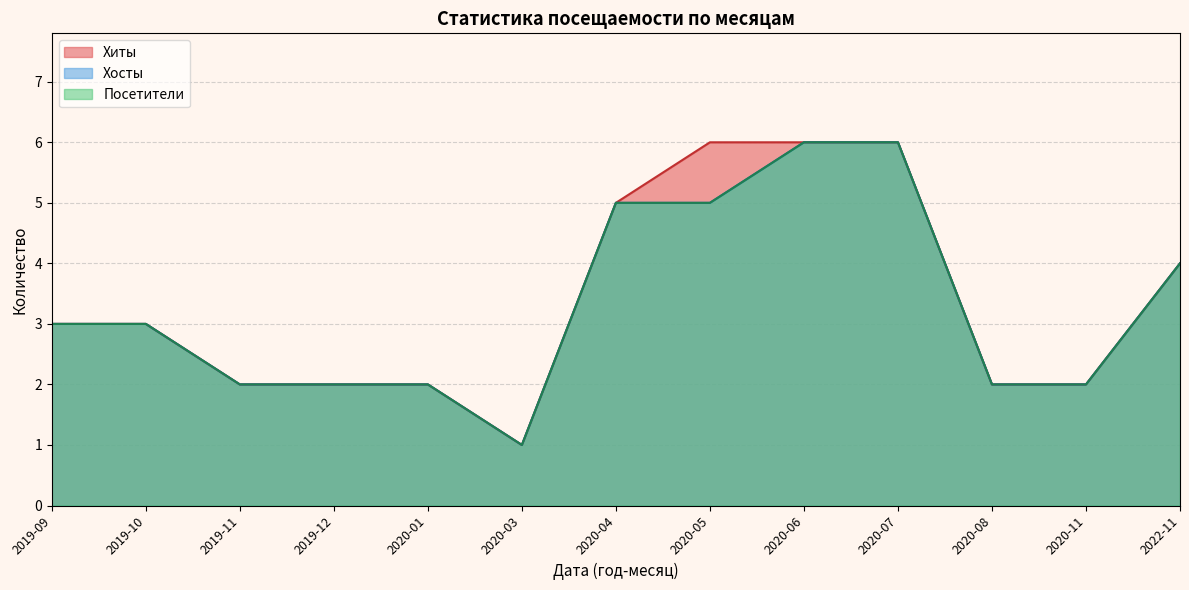

Does the chart display data point markers on the line(s)?

No